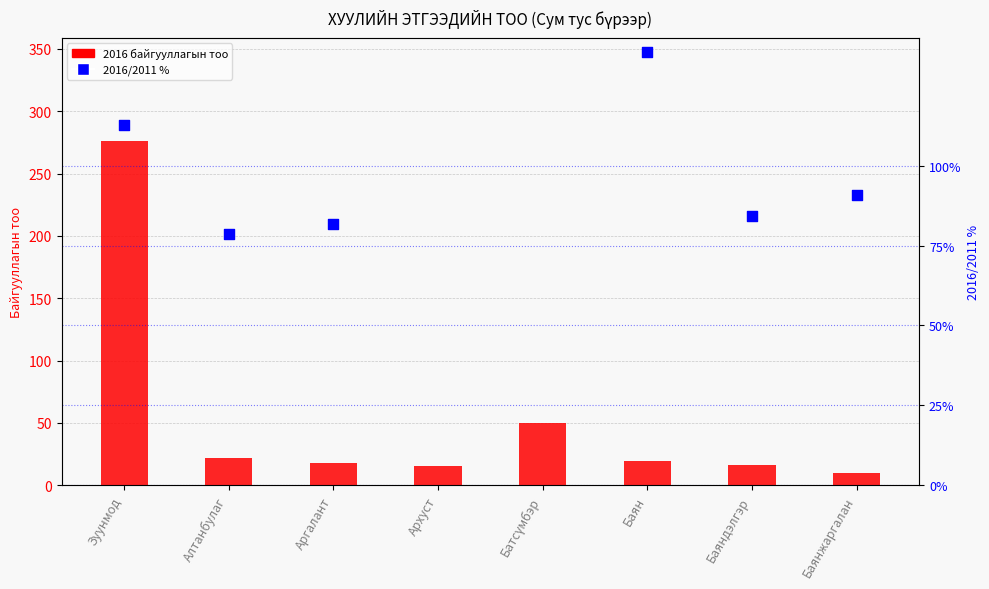

What are all the series names shown in the legend?

2016 байгууллагын тоо, 2016/2011 %